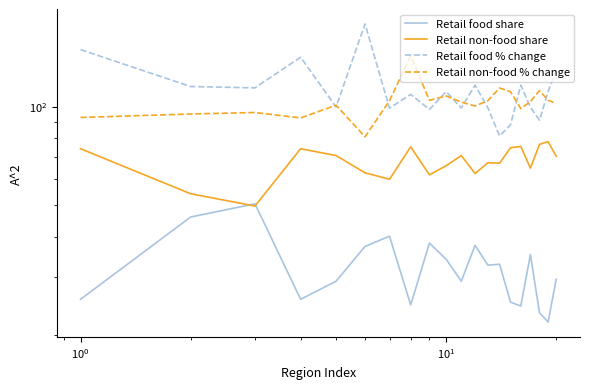

How many lines are shown in the chart?

4